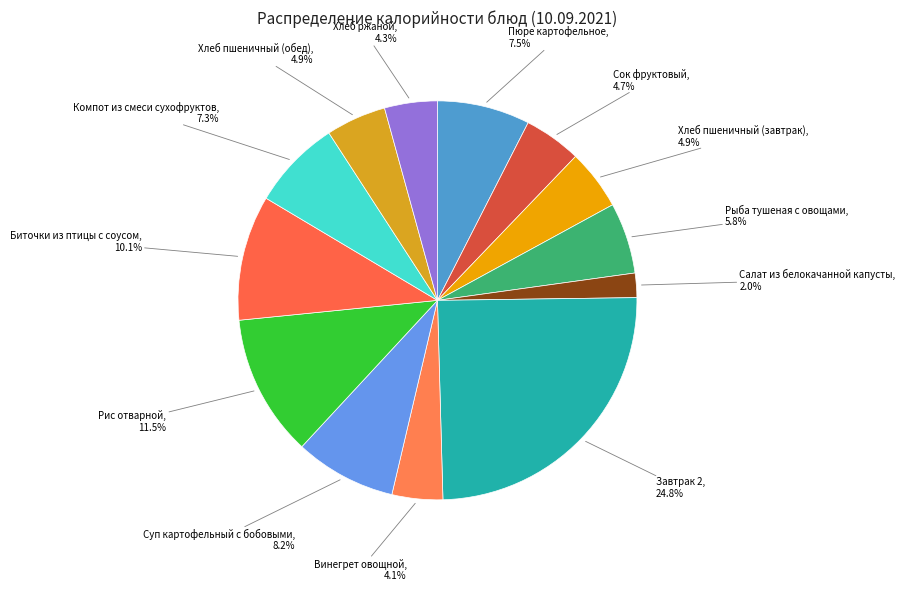

Combined, what portion of the pie is Винегрет овощной and Пюре картофельное?

11.6%